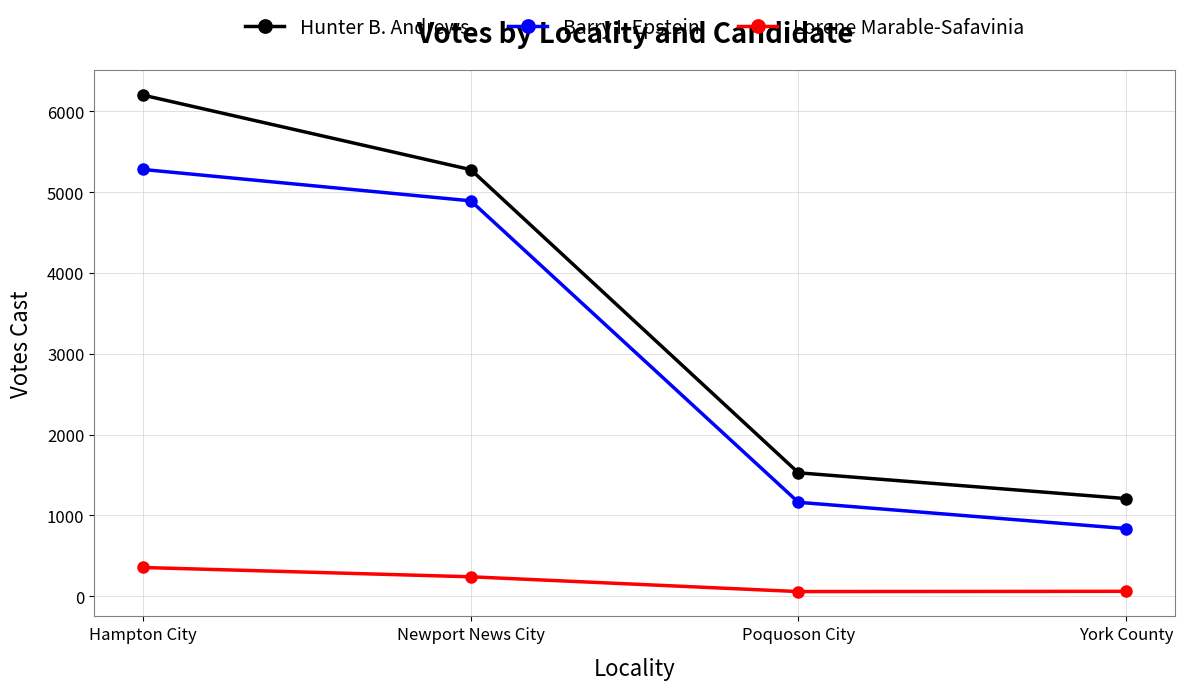

The Barry I. Epstein series shows 1872 at Poquoson City. True or false?

False